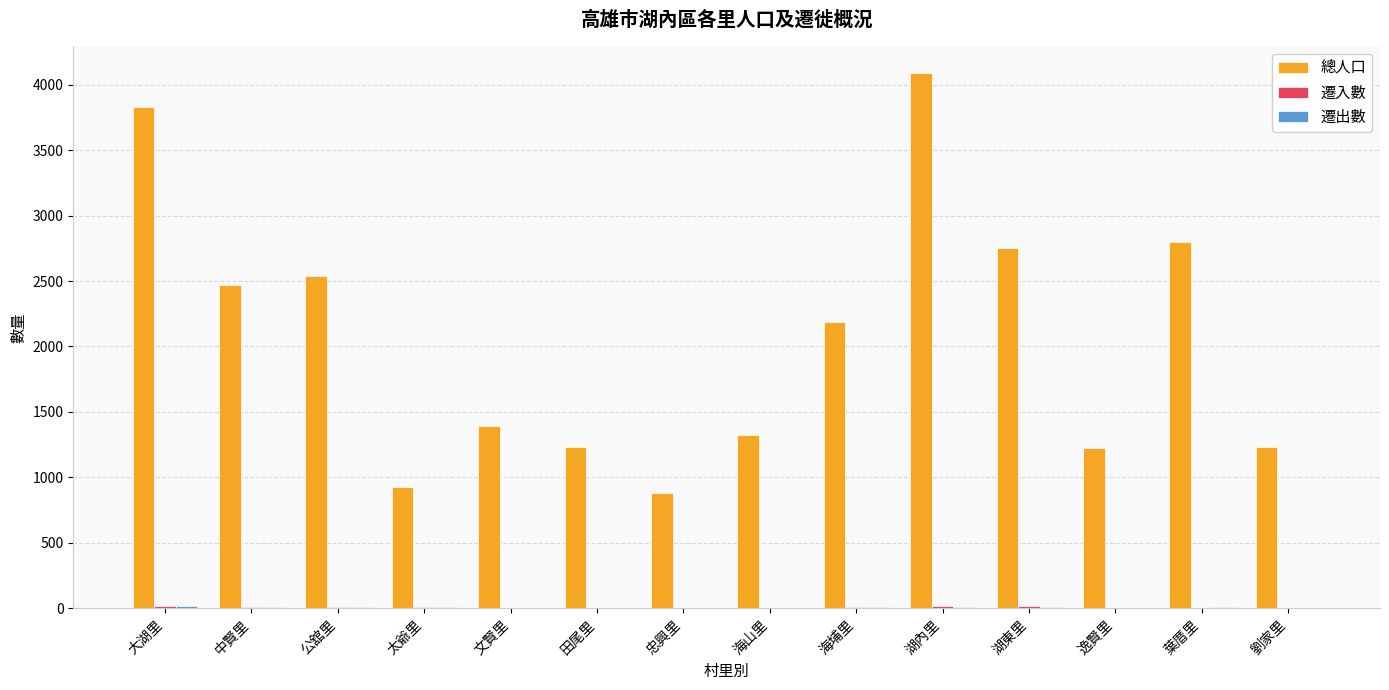

At which label does 總人口 reach its peak?

湖內里